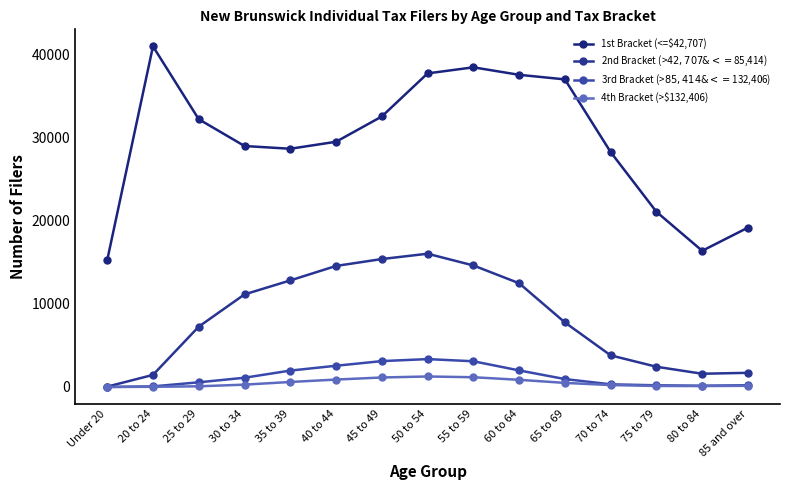

The value of 2nd Bracket (>$42,707 & <=$85,414) at 75 to 79 is 4116. True or false?

False